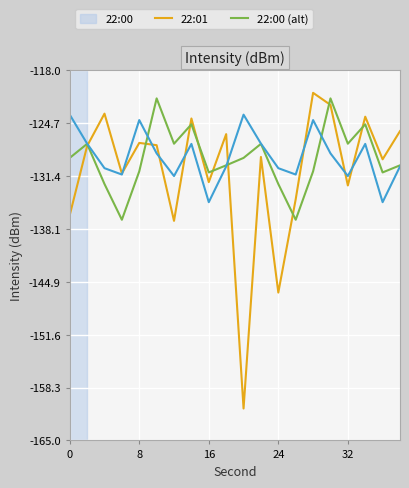

What is the average value of the 22:01 series?

-129.2